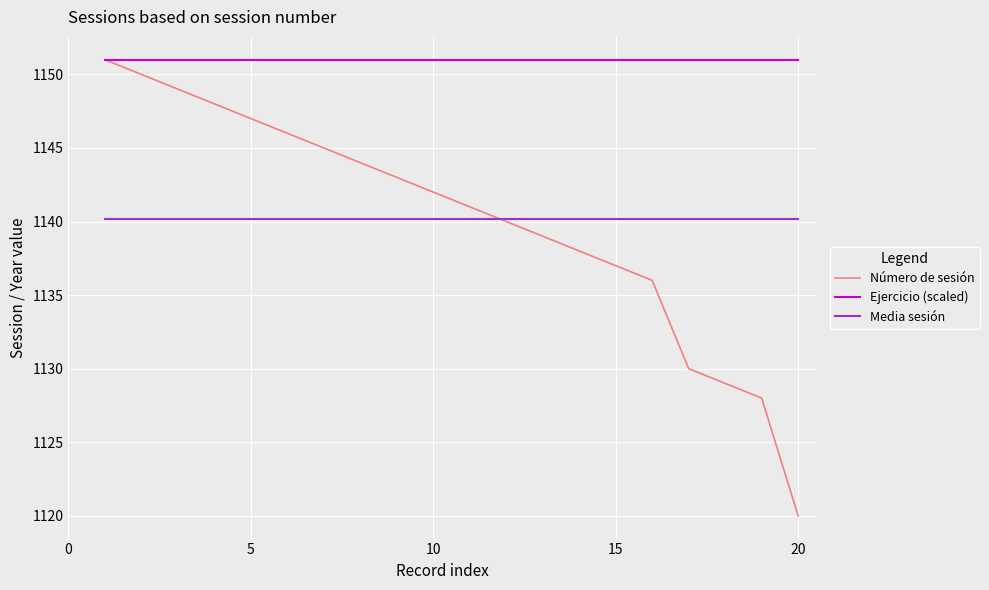

What are all the series names shown in the legend?

Número de sesión, Ejercicio (scaled), Media sesión